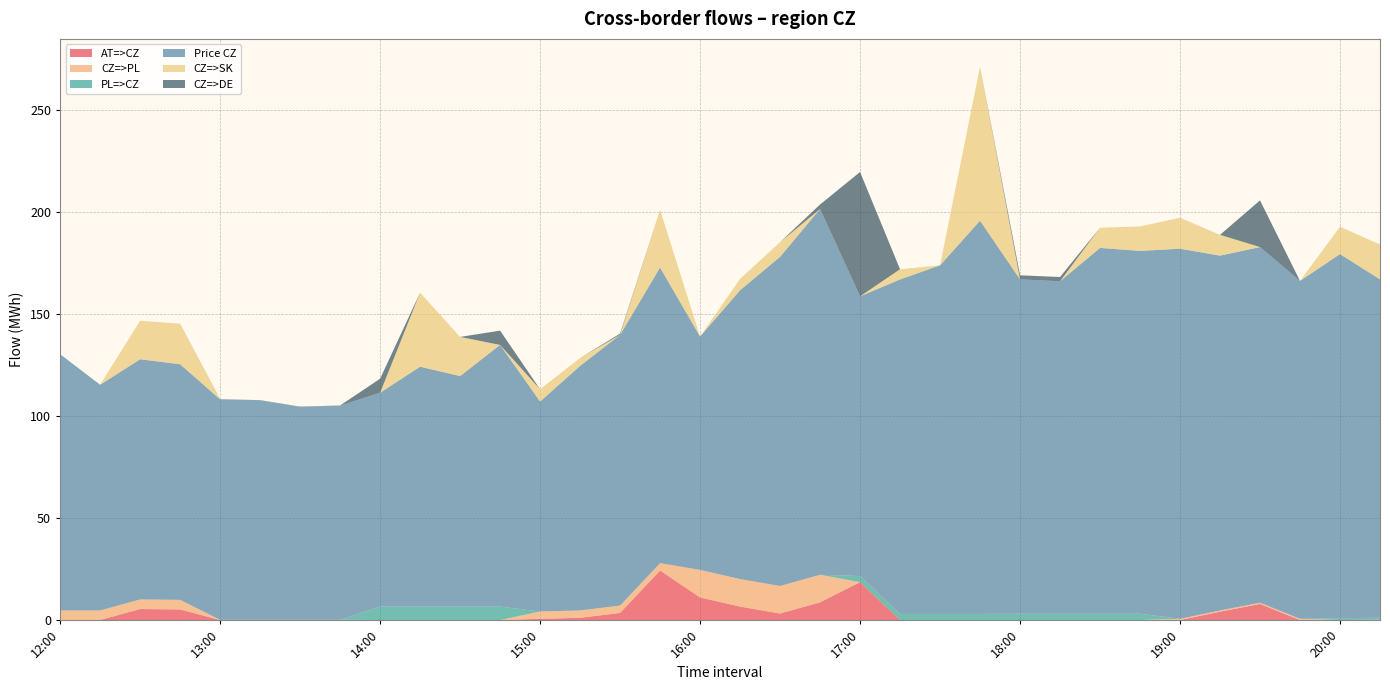

Reading right to left, list all the values displayed in this chart.

AT=>CZ: 20:15=0.2	20:00=0.0	19:45=0.0	19:30=7.9	19:15=4.1	19:00=0.0	18:45=0.0	18:30=0.0	18:15=0.0	18:00=0.0	17:45=0.0	17:30=0.0	17:15=0.0	17:00=18.6	16:45=8.7	16:30=3.2	16:15=6.6	16:00=11.1	15:45=24.3	15:30=3.5	15:15=1.1	15:00=0.6	14:45=0.0	14:30=0.0	14:15=0.0	14:00=0.0	13:45=0.0	13:30=0.0	13:15=0.0	13:00=0.0	12:45=5.2	12:30=5.4	12:15=0.0	12:00=0.0
CZ=>PL: 20:15=0.0	20:00=0.0	19:45=0.6	19:30=0.6	19:15=0.6	19:00=0.6	18:45=0.0	18:30=0.0	18:15=0.0	18:00=0.0	17:45=0.0	17:30=0.0	17:15=0.0	17:00=0.0	16:45=13.5	16:30=13.5	16:15=13.5	16:00=13.5	15:45=3.6	15:30=3.6	15:15=3.6	15:00=3.6	14:45=0.0	14:30=0.0	14:15=0.0	14:00=0.0	13:45=0.1	13:30=0.1	13:15=0.1	13:00=0.1	12:45=4.7	12:30=4.7	12:15=4.7	12:00=4.7
PL=>CZ: 20:15=0.9	20:00=0.9	19:45=0.0	19:30=0.0	19:15=0.0	19:00=0.0	18:45=3.1	18:30=3.1	18:15=3.1	18:00=3.1	17:45=3.0	17:30=3.0	17:15=3.0	17:00=3.0	16:45=0.0	16:30=0.0	16:15=0.0	16:00=0.0	15:45=0.0	15:30=0.0	15:15=0.0	15:00=0.0	14:45=6.6	14:30=6.6	14:15=6.6	14:00=6.6	13:45=0.0	13:30=0.0	13:15=0.0	13:00=0.0	12:45=0.0	12:30=0.0	12:15=0.0	12:00=0.0
Price CZ: 20:15=166.0	20:00=178.6	19:45=165.8	19:30=174.4	19:15=174.1	19:00=181.6	18:45=178.0	18:30=179.4	18:15=163.1	18:00=164.0	17:45=192.9	17:30=171.0	17:15=164.1	17:00=137.2	16:45=179.4	16:30=161.5	16:15=141.7	16:00=114.5	15:45=145.0	15:30=132.8	15:15=120.0	15:00=103.0	14:45=128.4	14:30=113.1	14:15=117.7	14:00=104.9	13:45=105.0	13:30=104.4	13:15=107.7	13:00=108.1	12:45=115.6	12:30=117.8	12:15=110.7	12:00=125.7
CZ=>SK: 20:15=17.1	20:00=13.4	19:45=0.0	19:30=0.0	19:15=10.2	19:00=15.2	18:45=12.0	18:30=9.9	18:15=0.0	18:00=0.0	17:45=75.6	17:30=0.0	17:15=5.0	17:00=0.0	16:45=0.0	16:30=7.2	16:15=5.6	16:00=0.0	15:45=28.3	15:30=0.0	15:15=3.9	15:00=6.0	14:45=0.0	14:30=19.2	14:15=36.3	14:00=0.0	13:45=0.0	13:30=0.0	13:15=0.0	13:00=0.0	12:45=19.9	12:30=18.9	12:15=0.0	12:00=0.0
CZ=>DE: 20:15=0.0	20:00=0.0	19:45=0.0	19:30=22.9	19:15=0.0	19:00=0.0	18:45=0.0	18:30=0.0	18:15=2.1	18:00=2.0	17:45=0.0	17:30=0.0	17:15=0.0	17:00=61.0	16:45=2.2	16:30=0.0	16:15=0.0	16:00=0.0	15:45=0.0	15:30=0.6	15:15=0.0	15:00=0.0	14:45=7.0	14:30=0.0	14:15=0.0	14:00=6.9	13:45=0.1	13:30=0.2	13:15=0.1	13:00=0.1	12:45=0.0	12:30=0.0	12:15=0.0	12:00=0.0